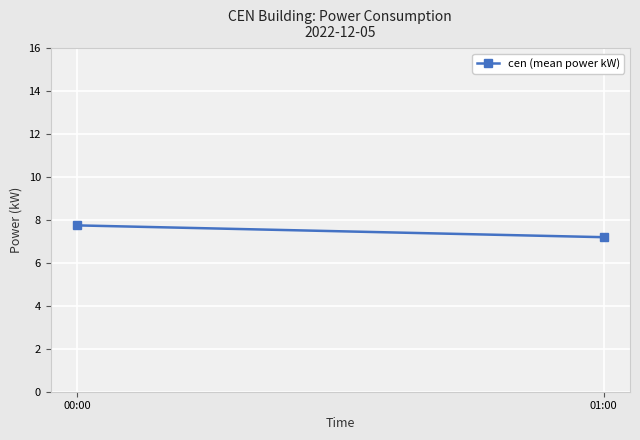

At which category does the chart reach its peak across all series?

00:00